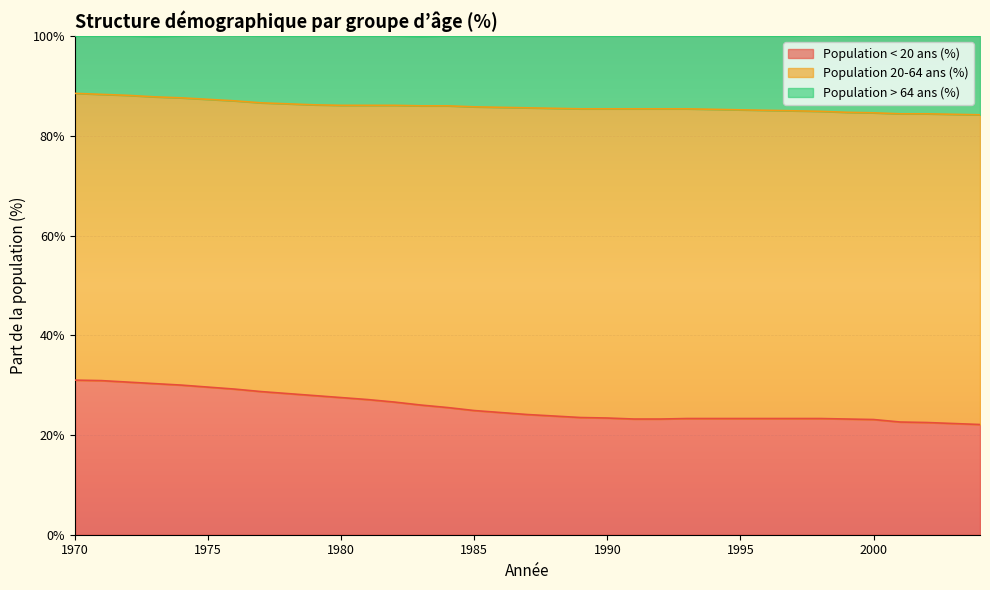

How many lines are shown in the chart?

3